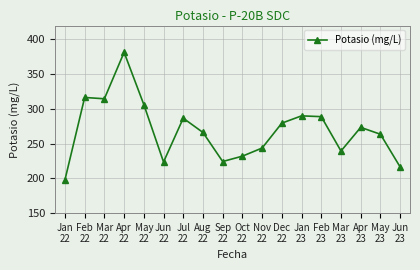

Which has a higher value, May
22 or Apr
22?

Apr
22